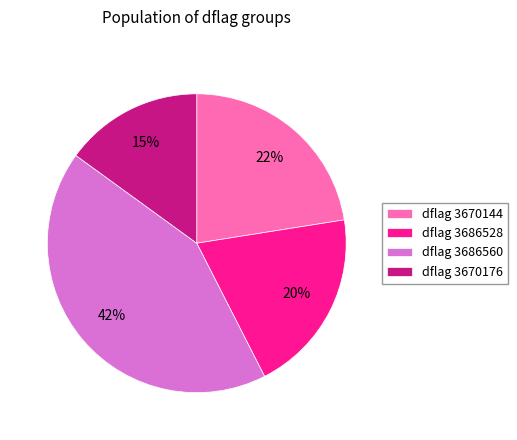

The dflag 3686560 slice represents 43% of the pie. True or false?

True